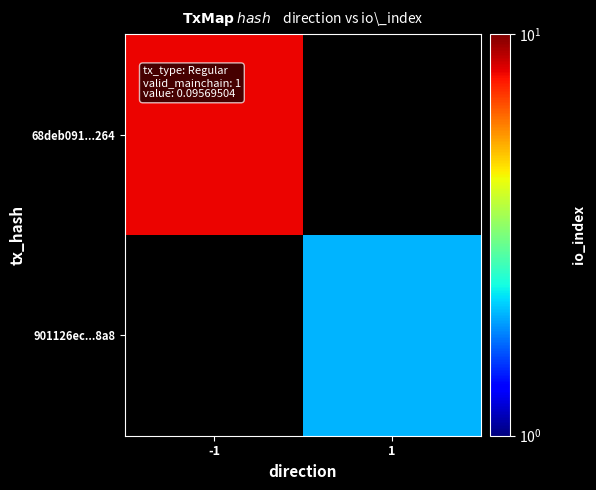

Is the value of 901126ec...8a8 at 1 greater than the value of 68deb091...264 at -1?

No